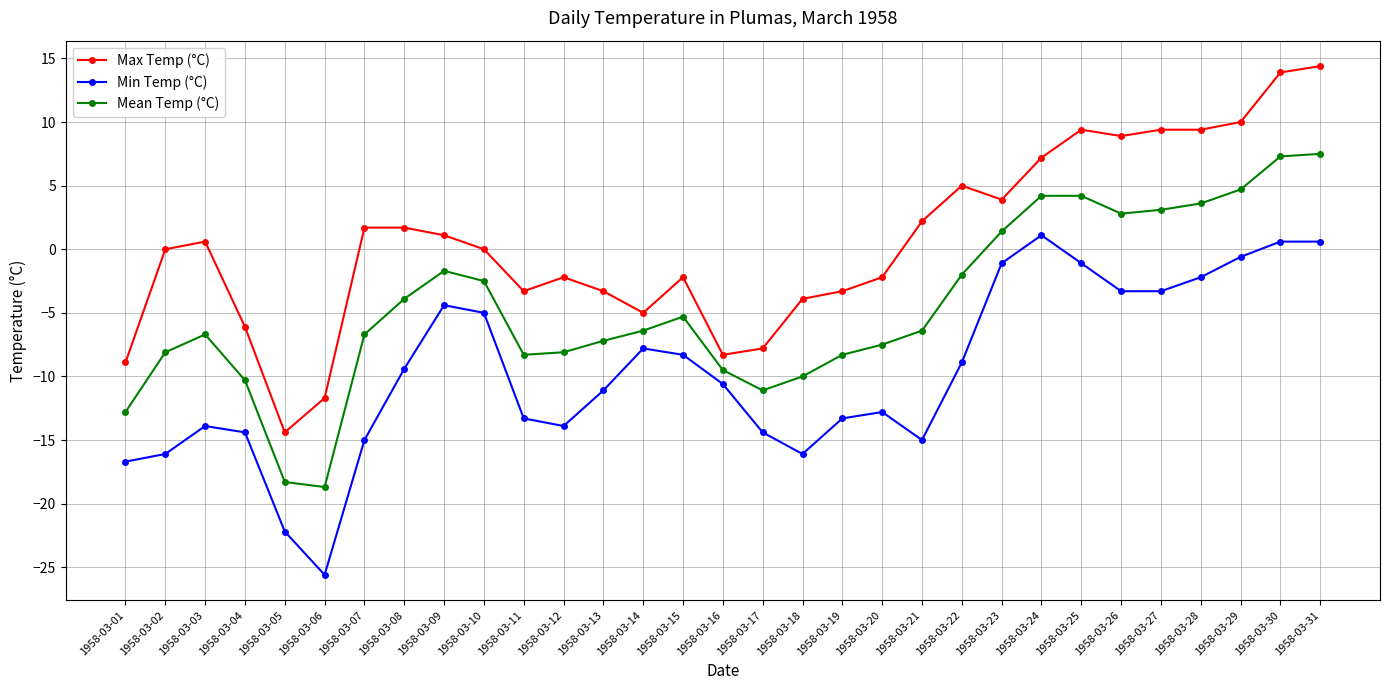

True or false: Max Temp (°C) and Min Temp (°C) intersect in this chart.

False